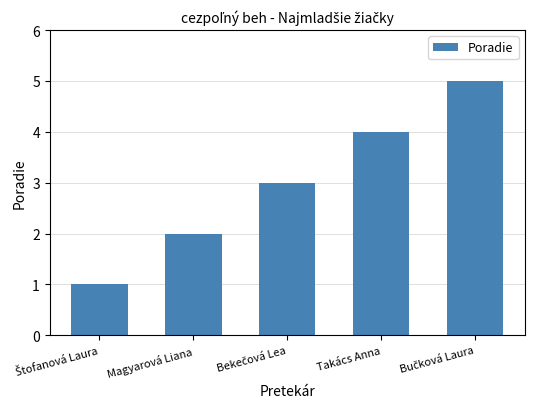

Which has a higher value, Magyarová Liana or Takács Anna?

Takács Anna